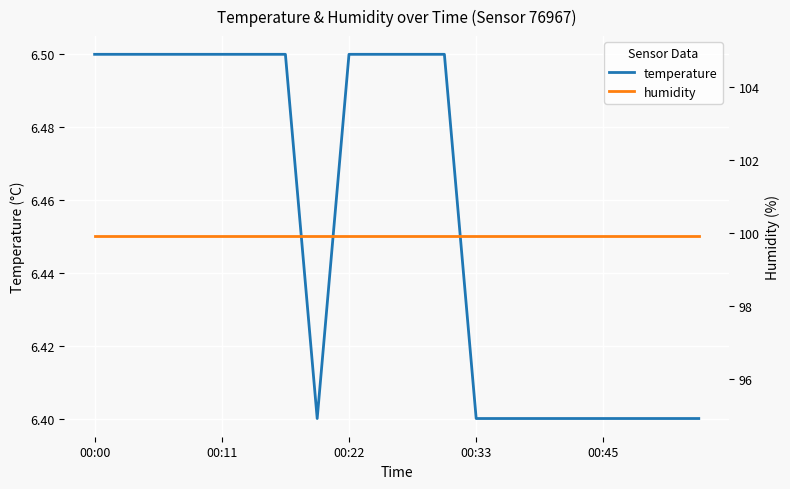

The temperature series shows 6.5 at 00:00. True or false?

True